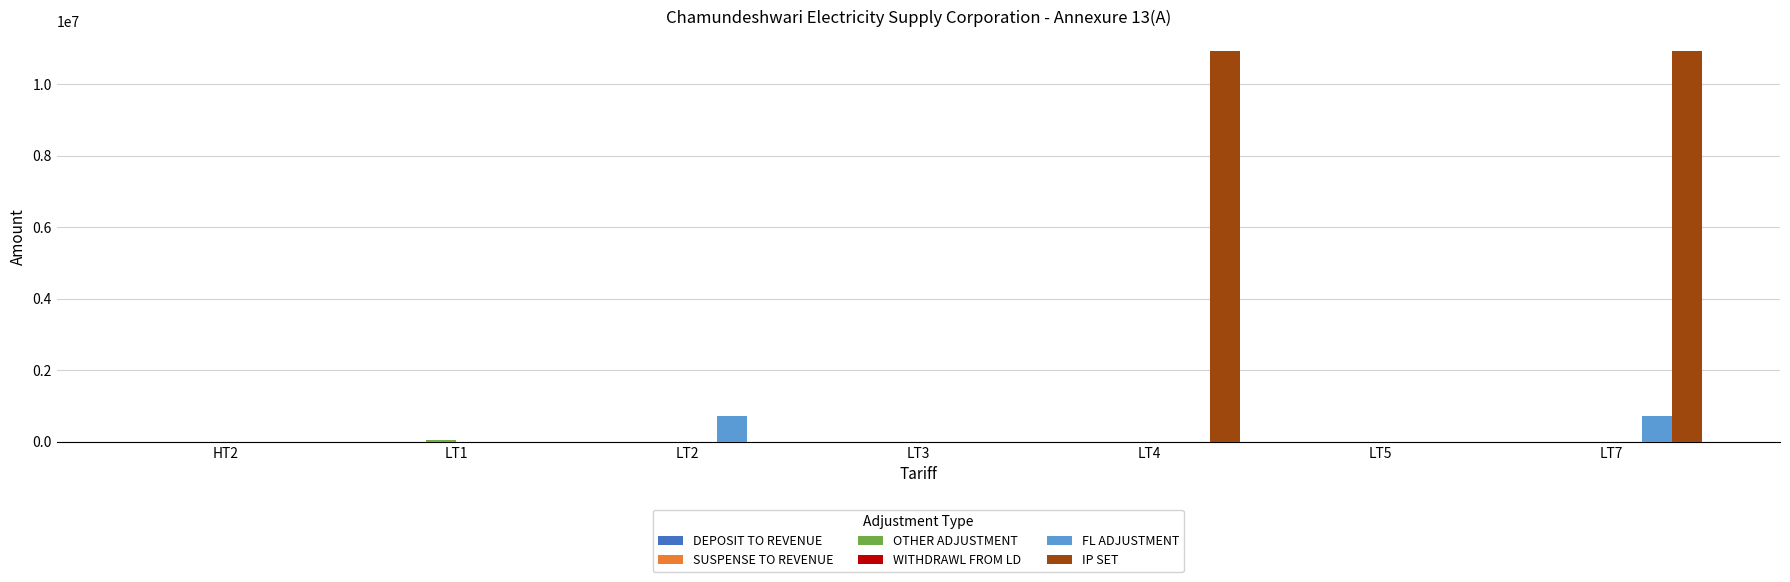

What is the maximum value shown in the chart?

10929892.1